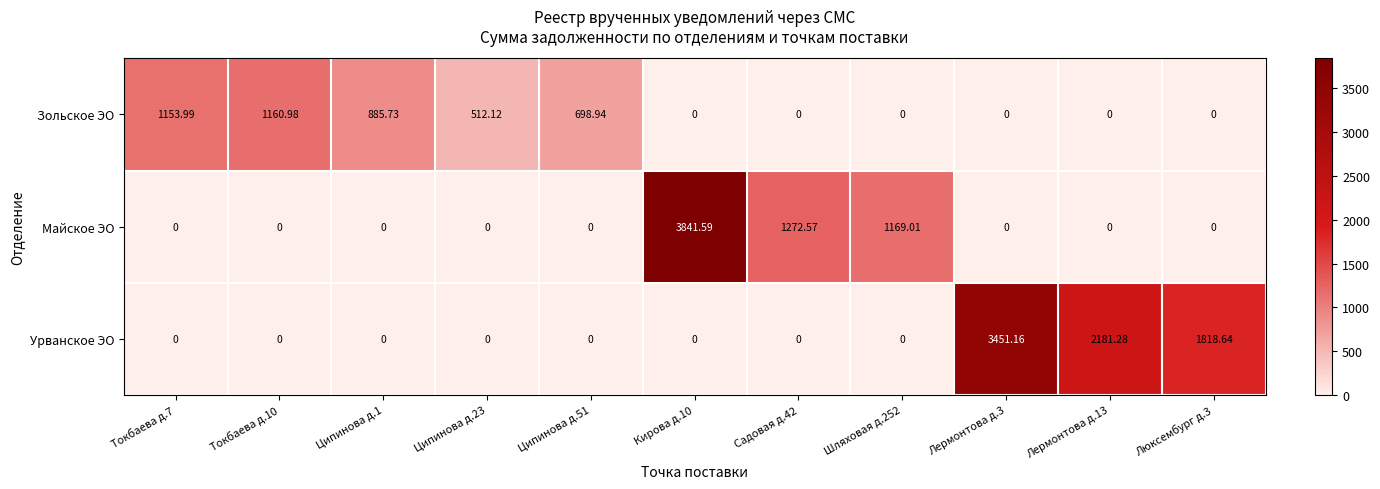

Which series has the largest total across all categories?

Урванское ЭО